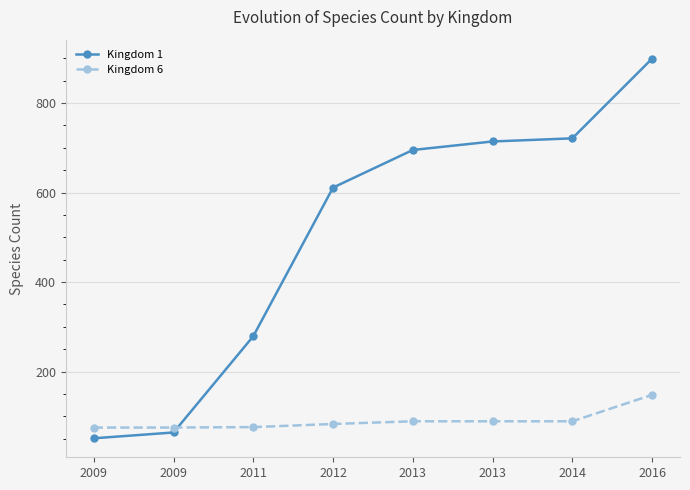

What is the spread (max minus min) of values at 2013?

606